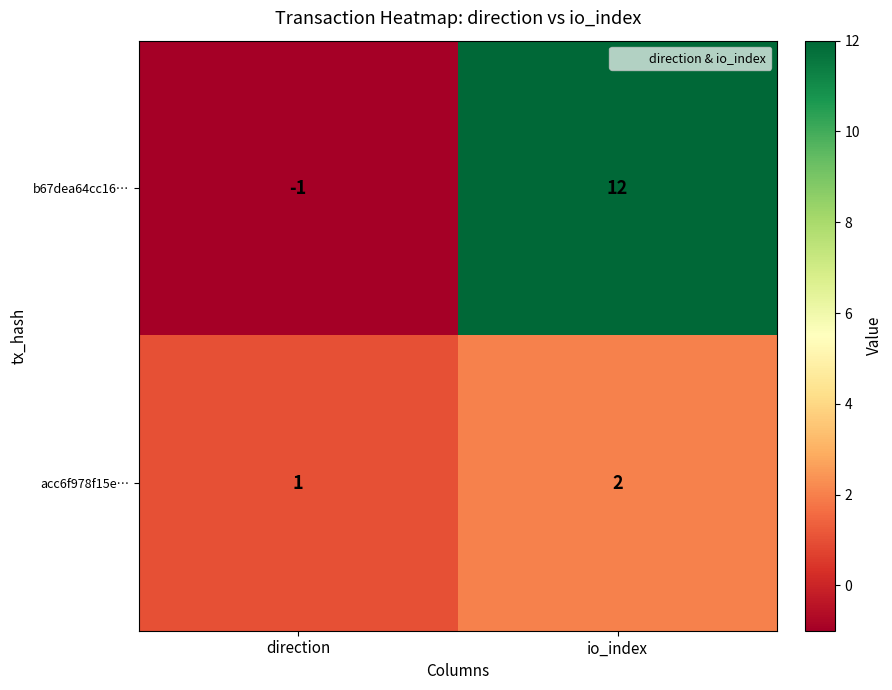

How many positive values does the b67dea64cc16… series have?

1